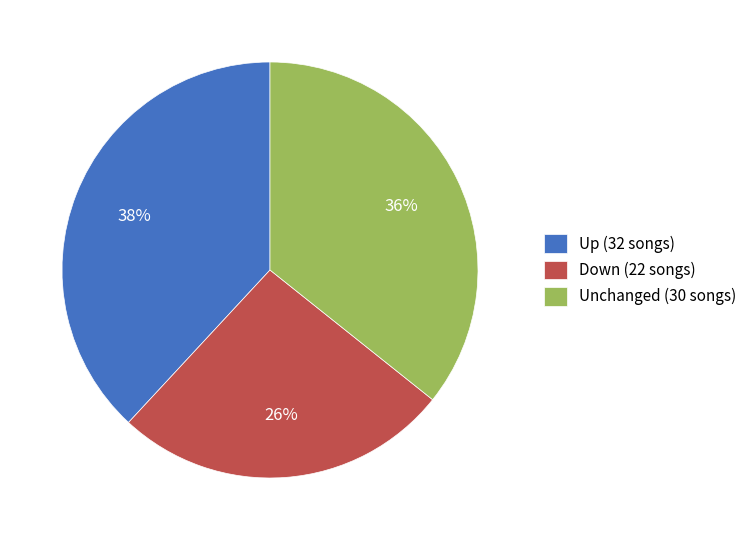

The Down (22 songs) slice represents 26% of the pie. True or false?

True